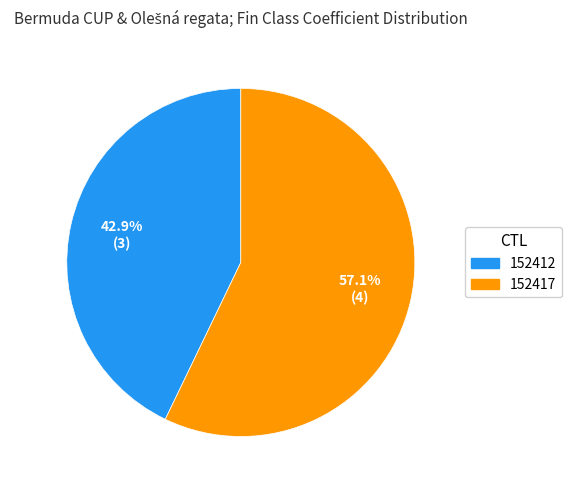

How many segments does this pie chart have?

2